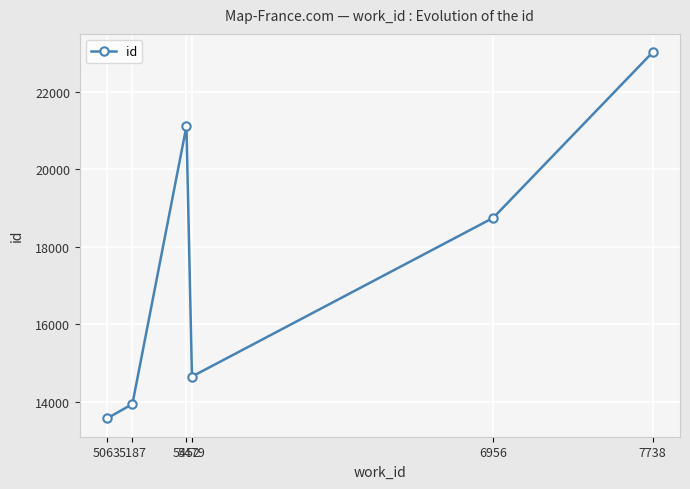

The chart shows a value of 21112 at 5452. True or false?

True